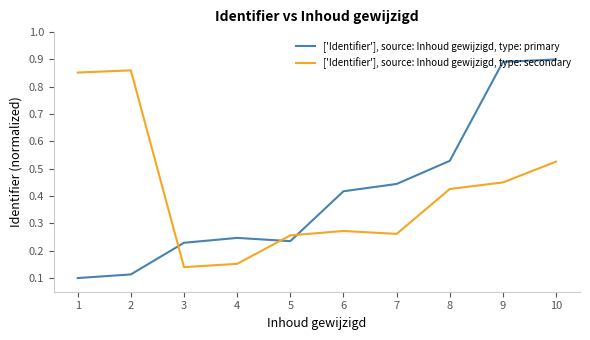

The ['Identifier'], source: Inhoud gewijzigd, type: secondary series shows 0.2 at 1. True or false?

False